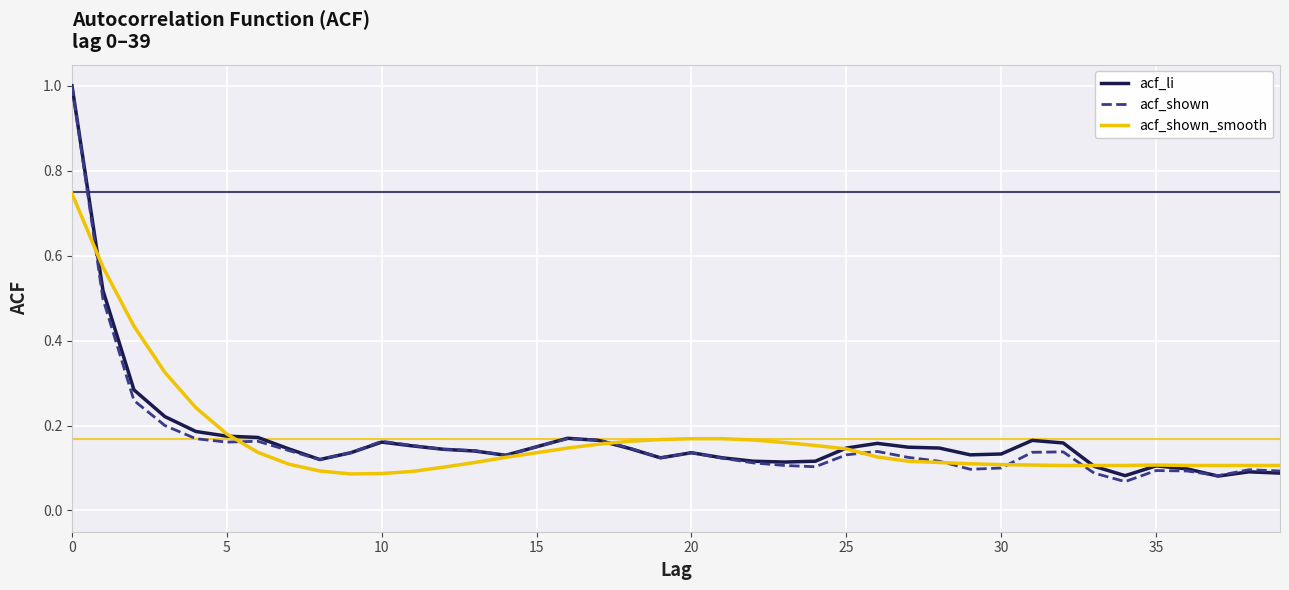

What is the maximum value shown in the chart?

1.0